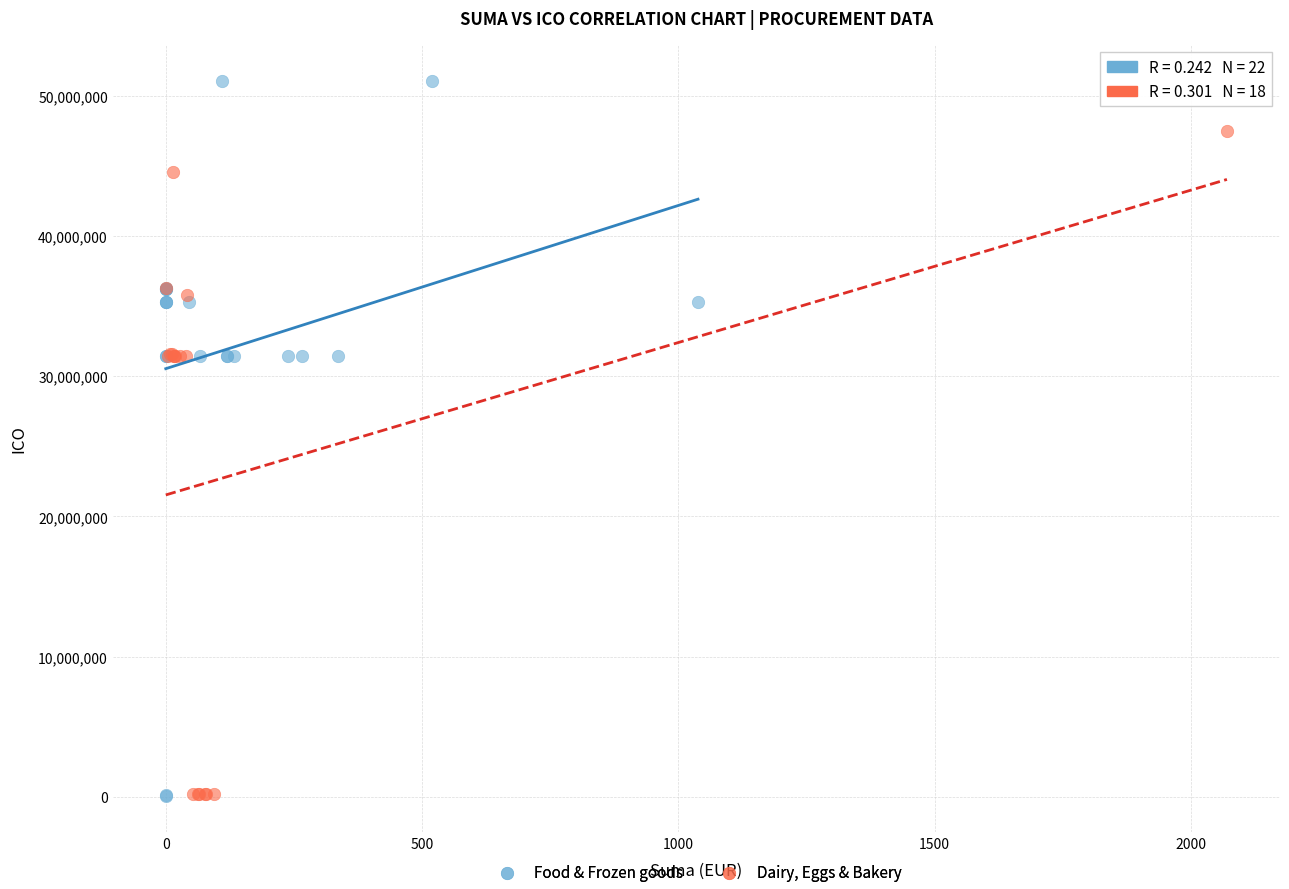

Which series reaches the maximum Y coordinate?

Food & Frozen goods